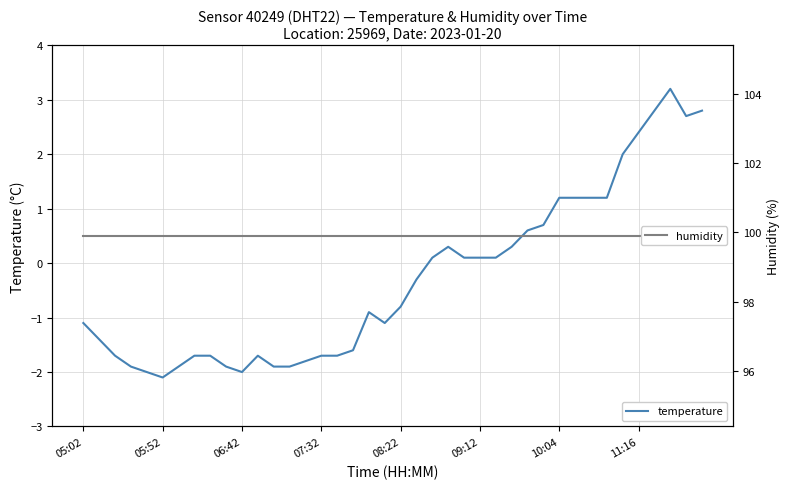

What are all the series names shown in the legend?

temperature, humidity